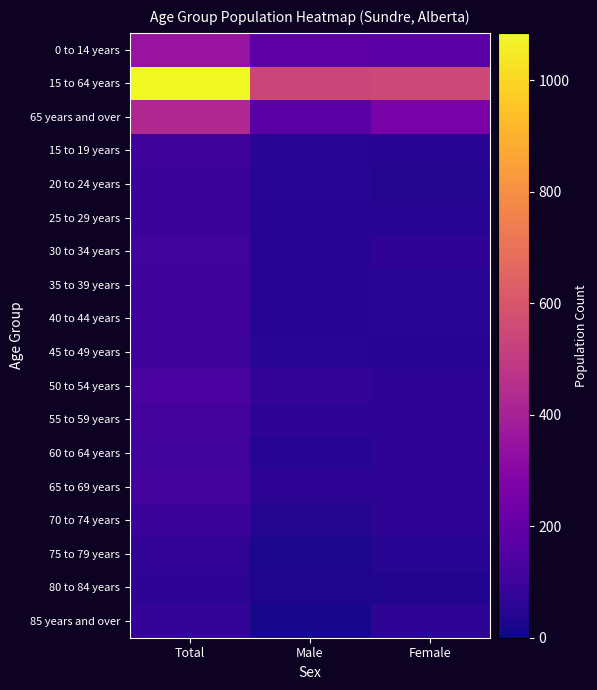

What is the total value across all series at Female?

1780